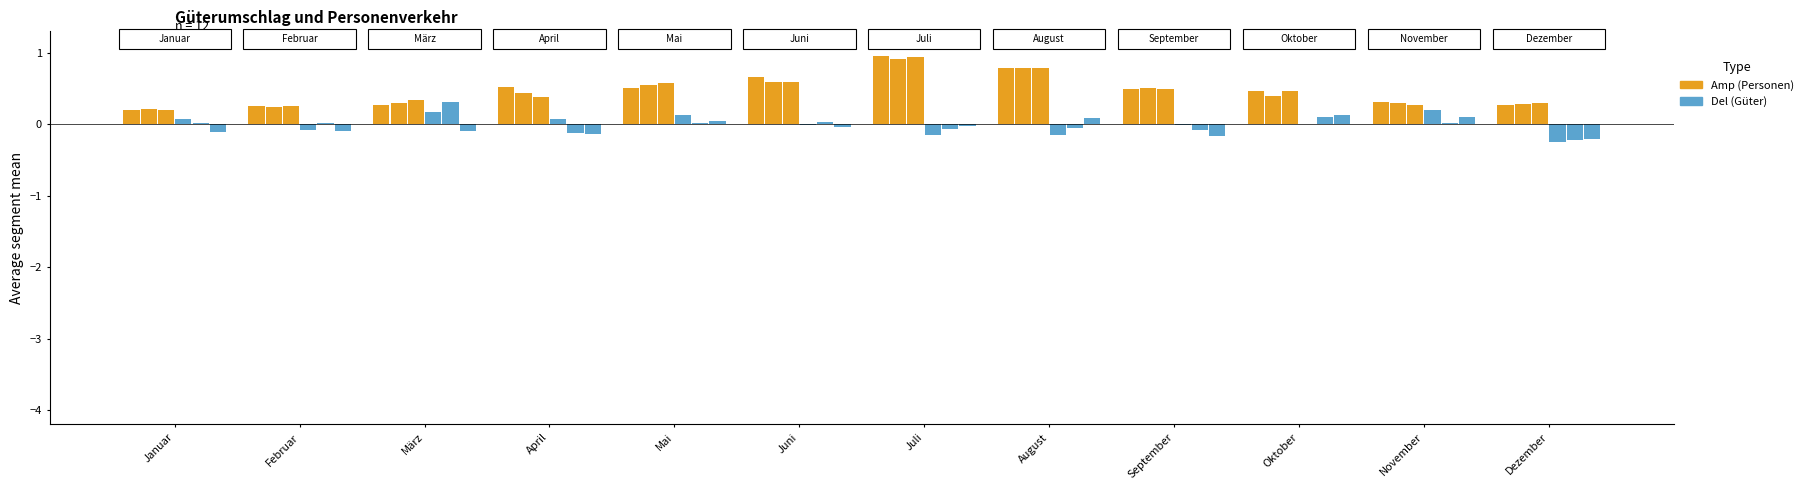

What is the total value across all series at Juli?

2.6